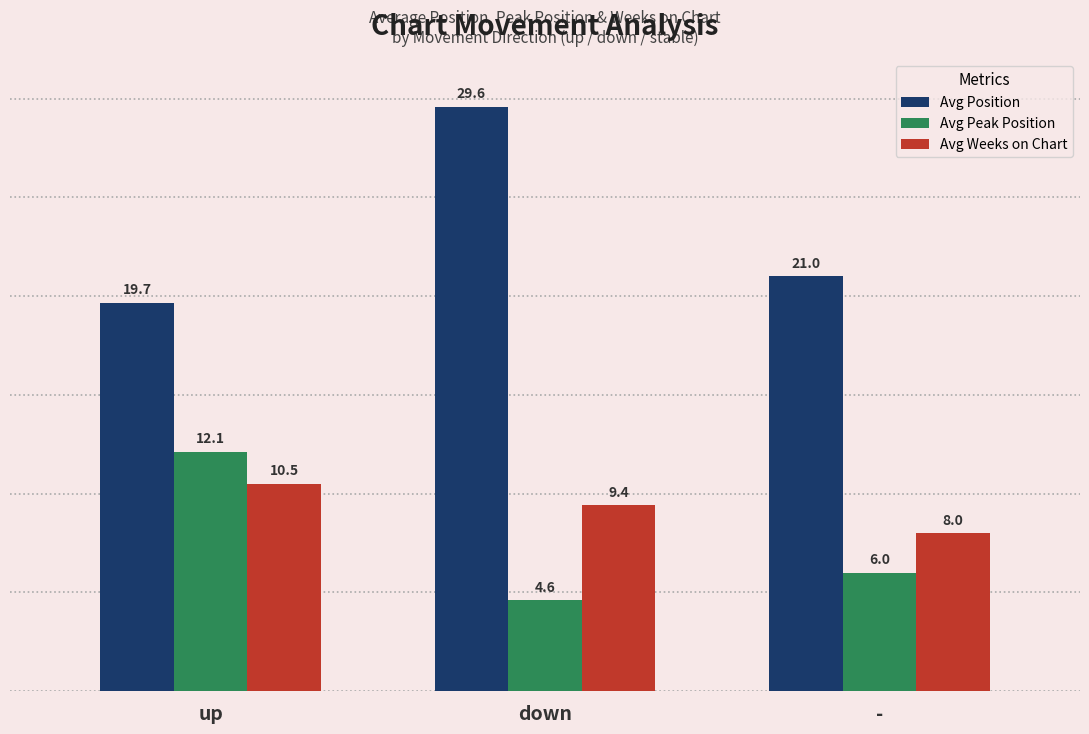

What are all the series names shown in the legend?

Avg Position, Avg Peak Position, Avg Weeks on Chart